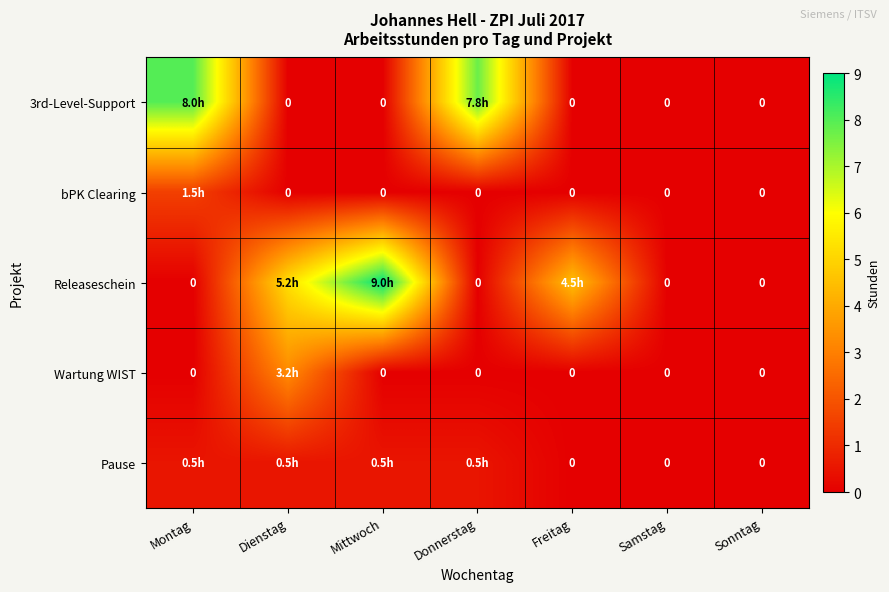

Rank the categories by 3rd-Level-Support value from lowest to highest.

Dienstag, Mittwoch, Freitag, Samstag, Sonntag, Donnerstag, Montag